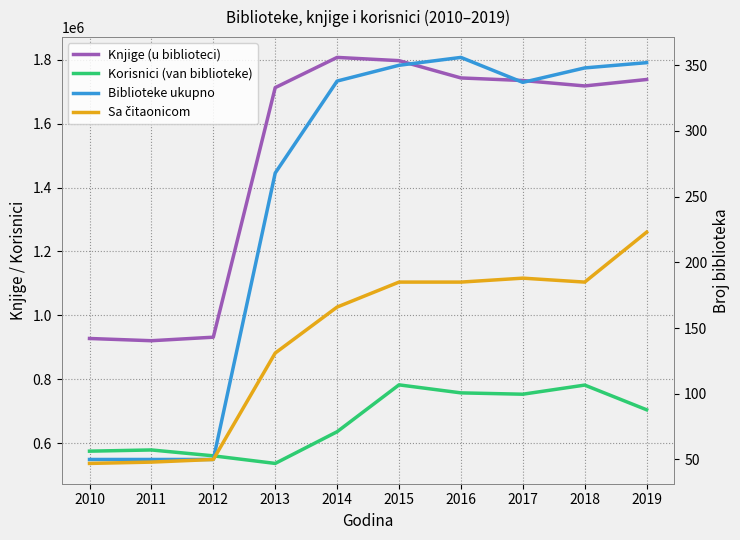

How many lines are shown in the chart?

4